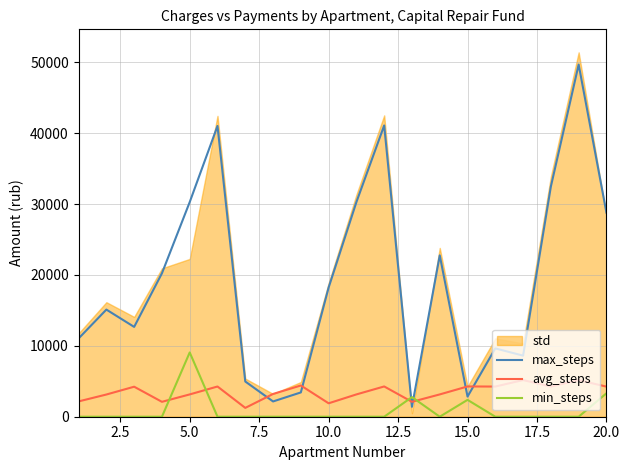

What is the difference between the maximum and minimum values in the min_steps series?

9066.7